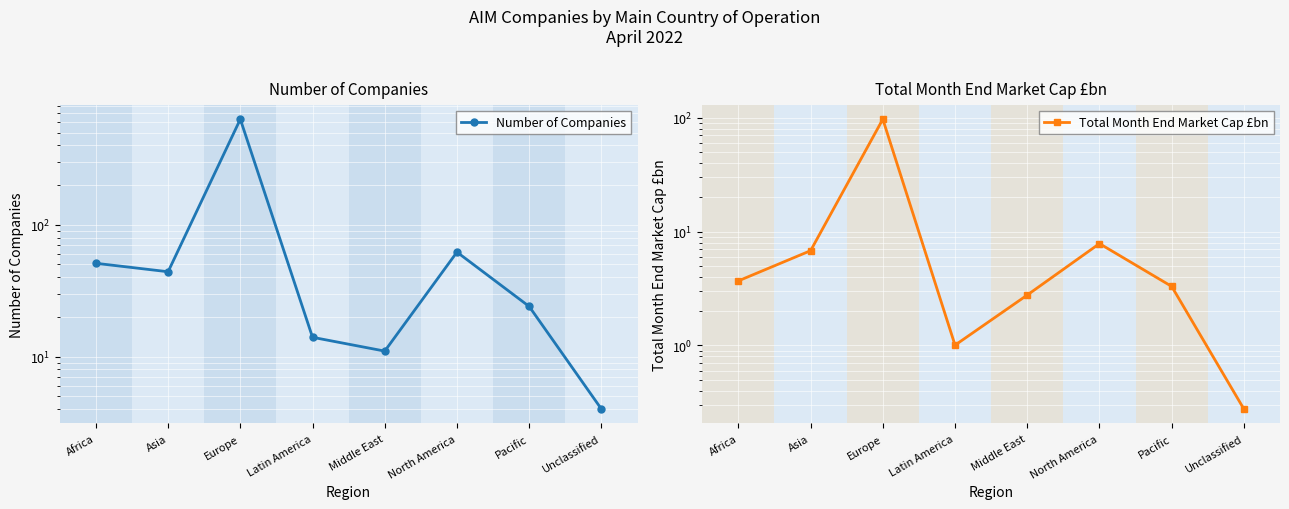

What is the average value of the Total Month End Market Cap £bn series?

15.3